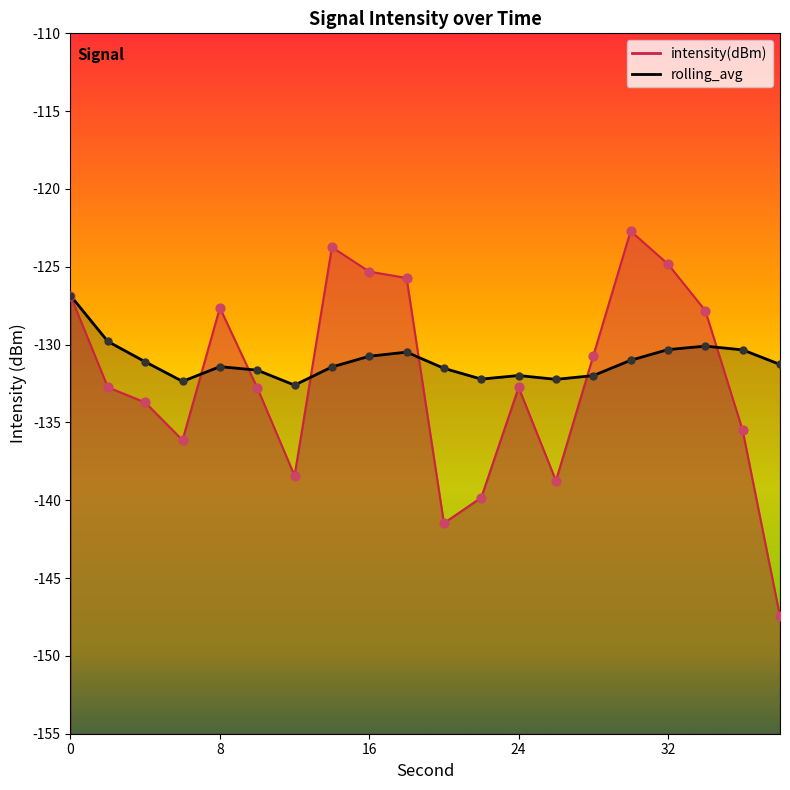

Which series has the largest total across all categories?

rolling_avg